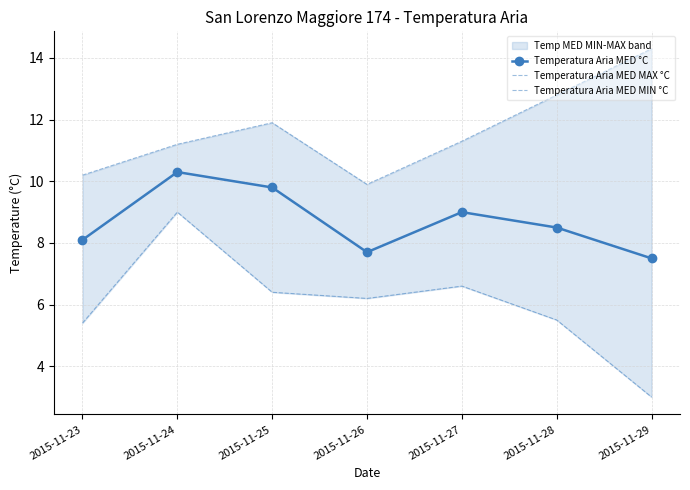

What is the difference between the Temperatura Aria MED MAX °C values at 2015-11-24 and 2015-11-27?

0.1